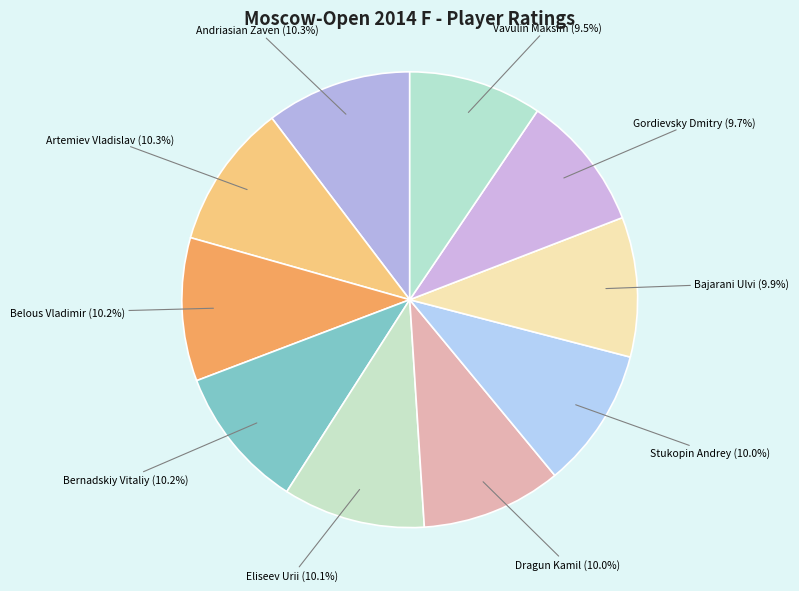

How many segments does this pie chart have?

10